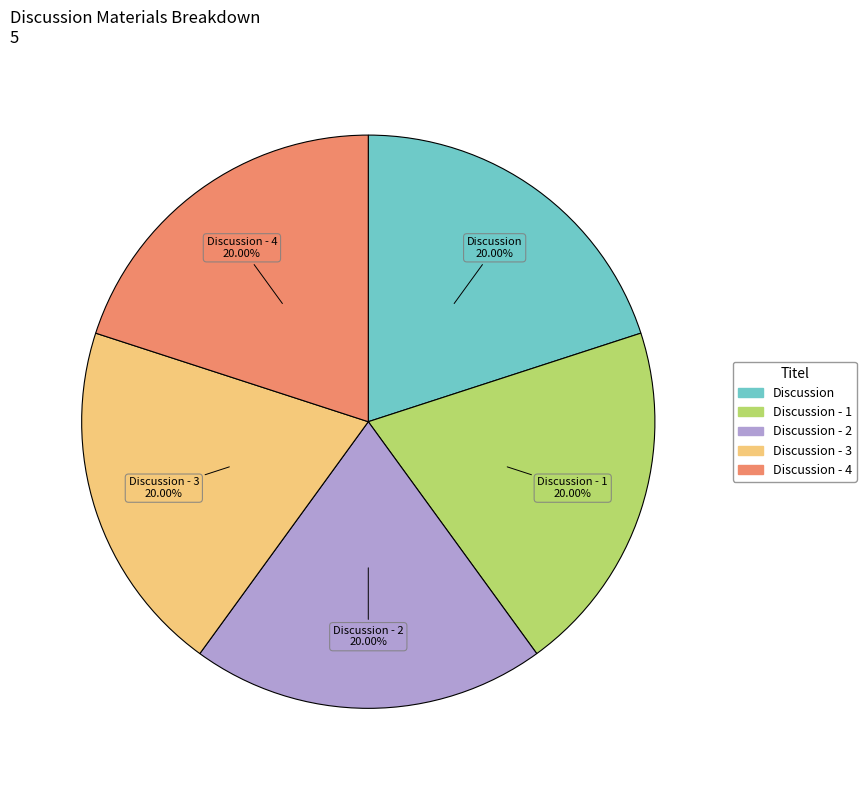

Does any single category account for the majority?

No